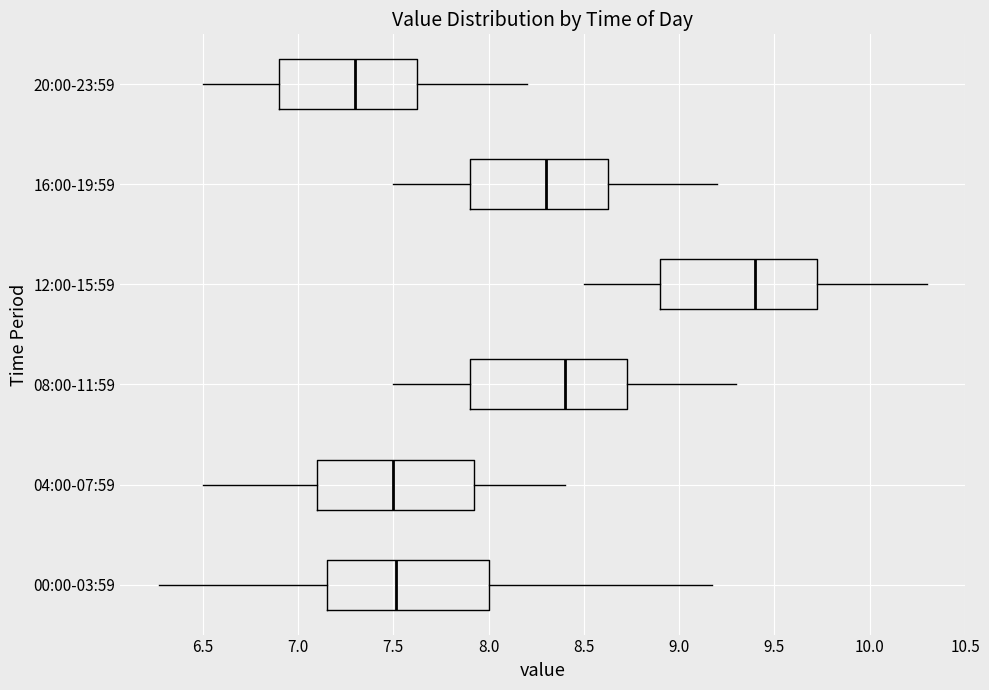

Reading bottom to top, read every box against the x-axis: the position of its median line, the range the box covers, and the ends of its whiskers. The values are not printed on the chart, so give them approximately, as read against the axis.

00:00-03:59: median 7.50, box 7.15 to 8.00, whiskers 6.25 to 9.15
04:00-07:59: median 7.50, box 7.10 to 7.95, whiskers 6.50 to 8.40
08:00-11:59: median 8.40, box 7.90 to 8.75, whiskers 7.50 to 9.30
12:00-15:59: median 9.40, box 8.90 to 9.75, whiskers 8.50 to 10.30
16:00-19:59: median 8.30, box 7.90 to 8.65, whiskers 7.50 to 9.20
20:00-23:59: median 7.30, box 6.90 to 7.65, whiskers 6.50 to 8.20